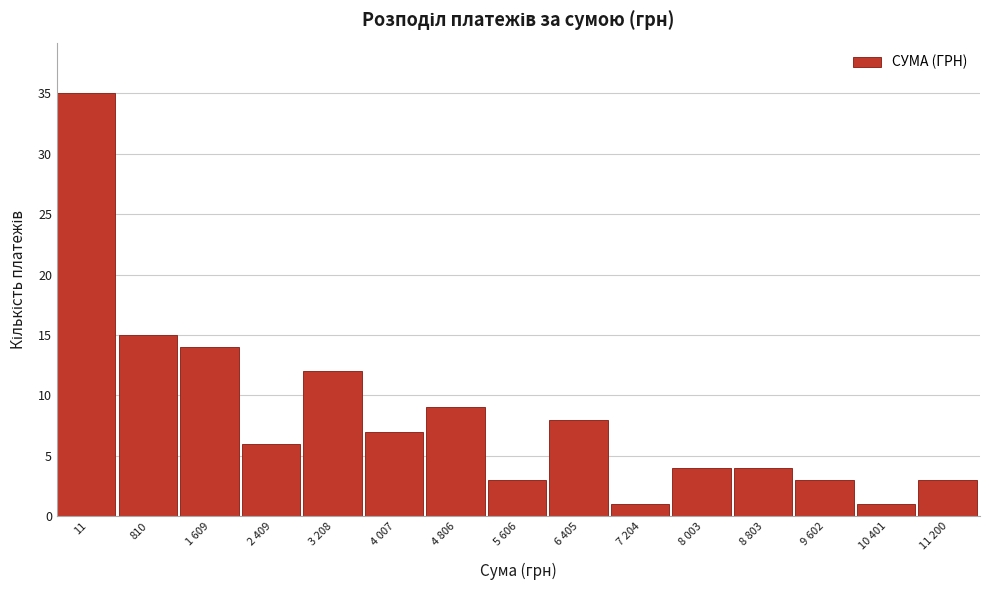

Reading left to right, transcribe all the data shown in this chart.

35	15	14	6	12	7	9	3	8	1	4	4	3	1	3